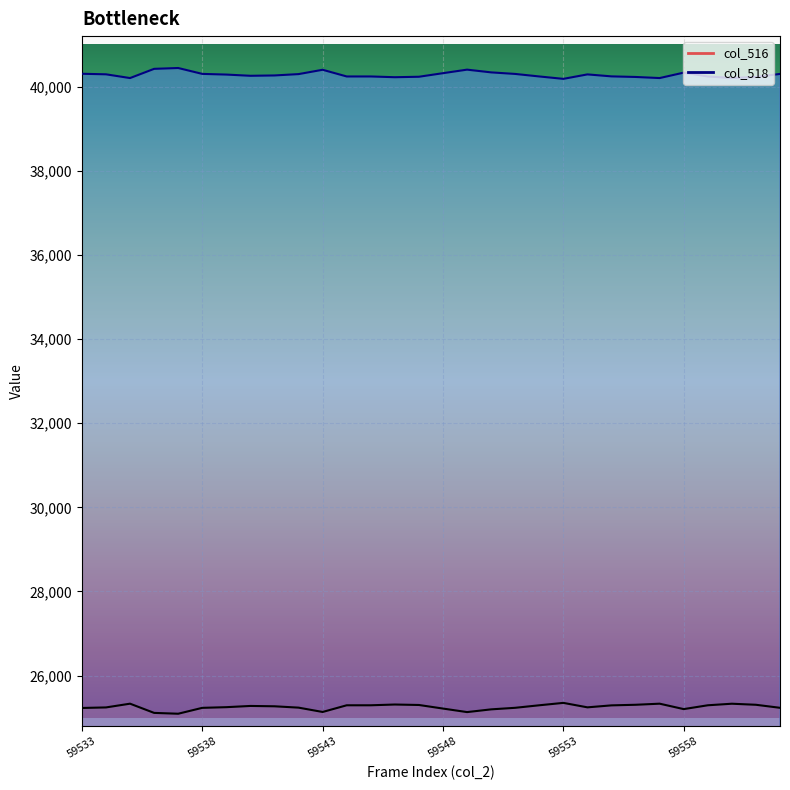

How many values in the col_518 series are below 40286?

15